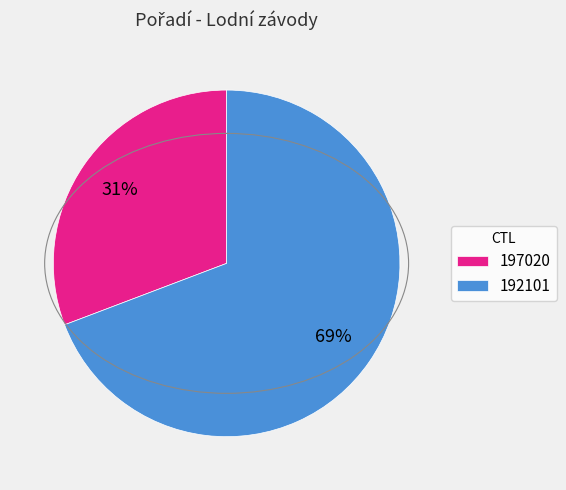

What is the largest slice in the pie chart?

192101